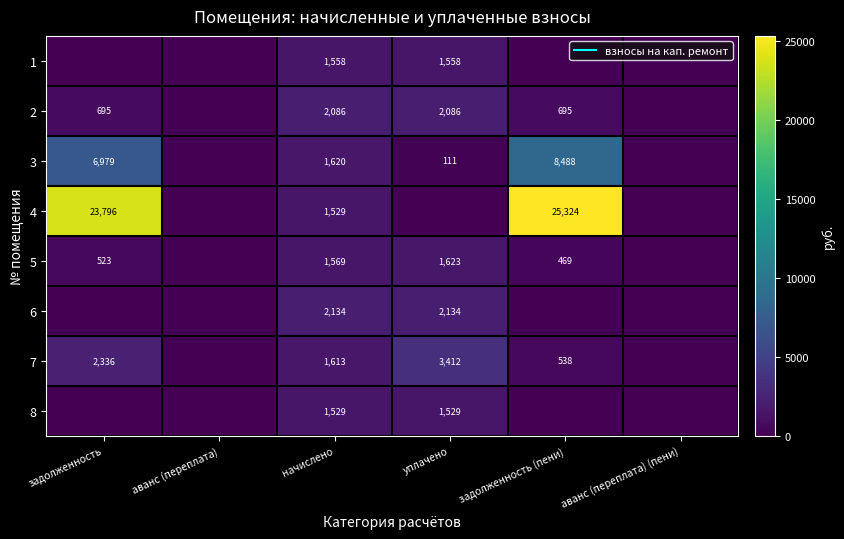

What is the difference between the maximum and minimum values in the 2 series?

2086.0